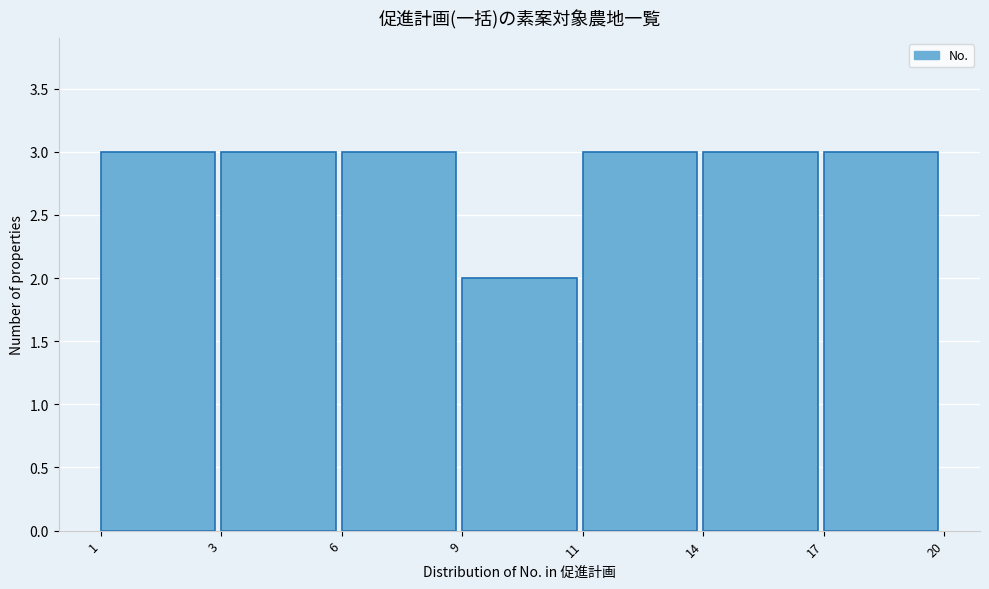

Reading left to right, what are all the values shown in this chart?

1=3	3=3	6=3	9=2	11=3	14=3	17=3